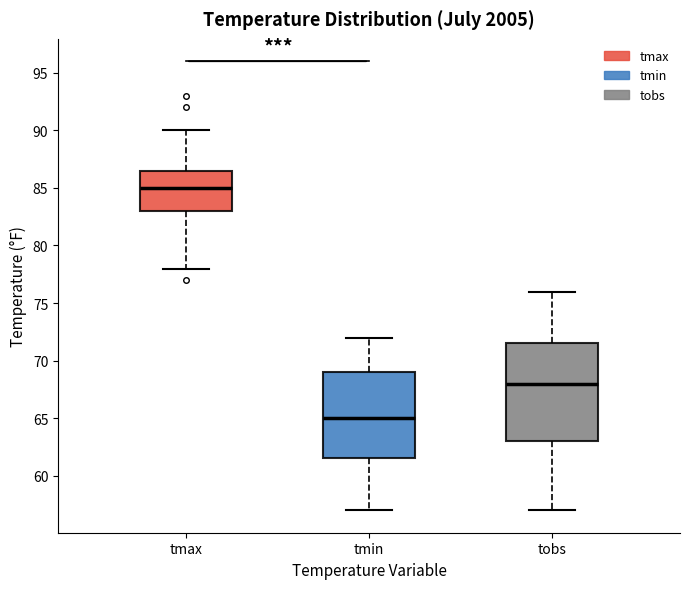

Which box's median line is the highest?

tmax